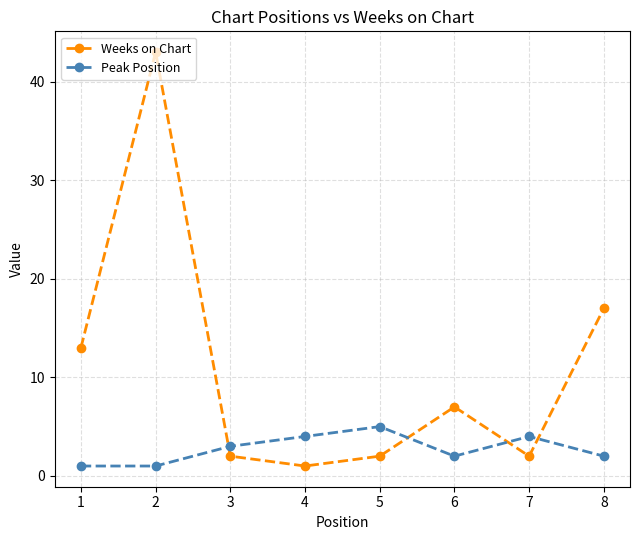

How many categories are shown in the chart?

8